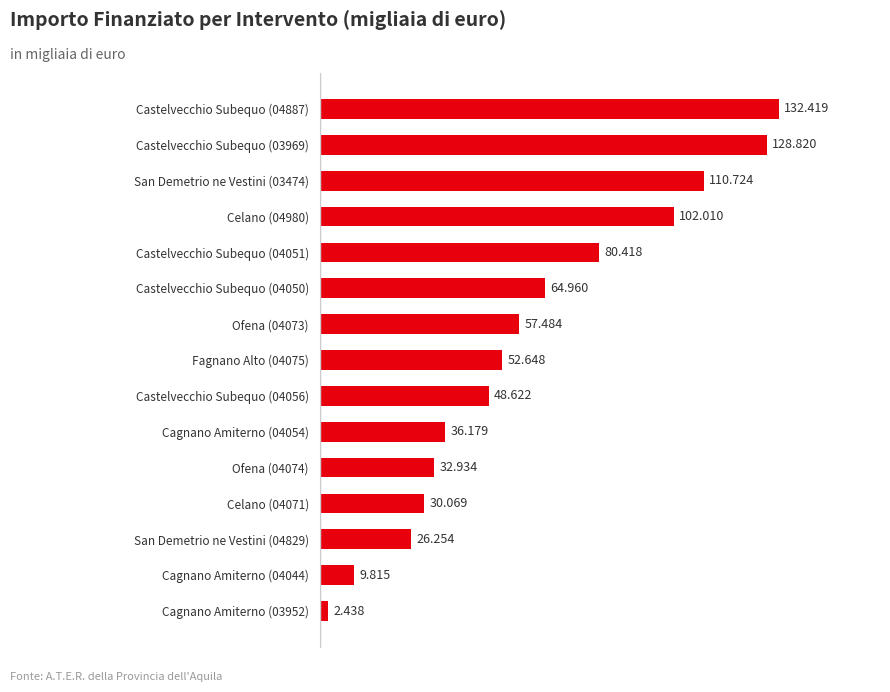

At which label is the value closest to 67?

Castelvecchio Subequo (04050)